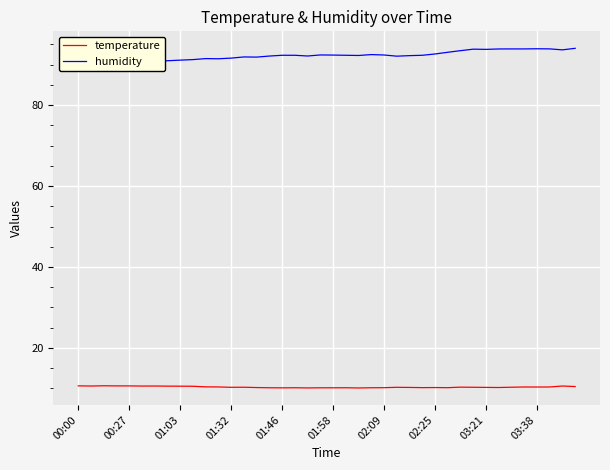

What is the lowest value of the temperature series?

10.1